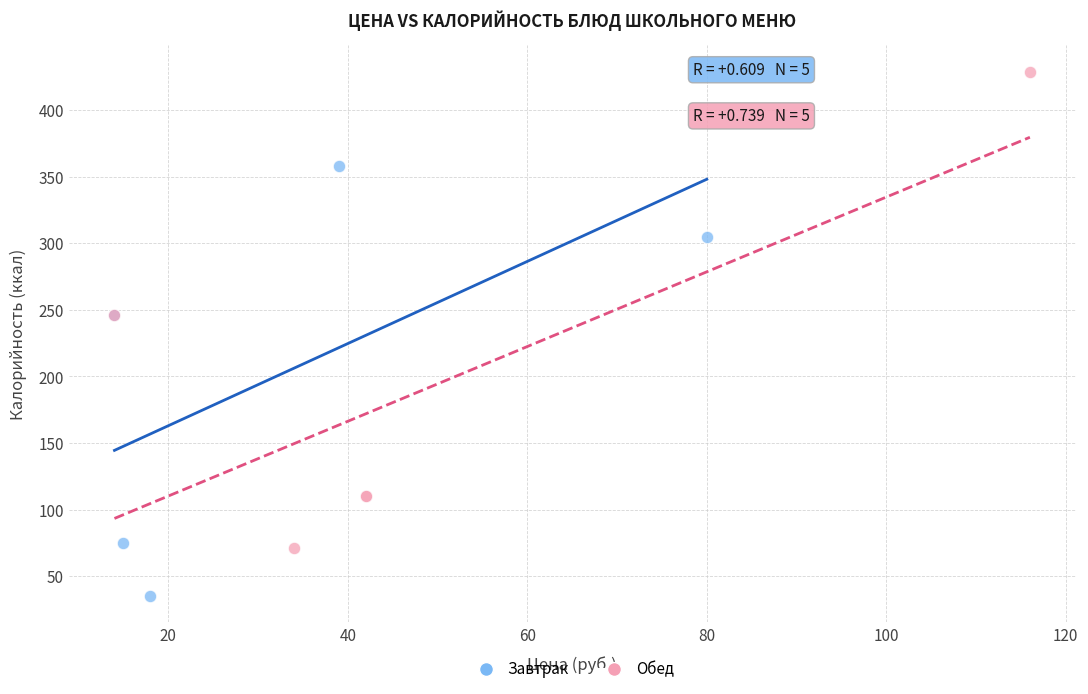

Which series contains the lowest Y value?

Завтрак